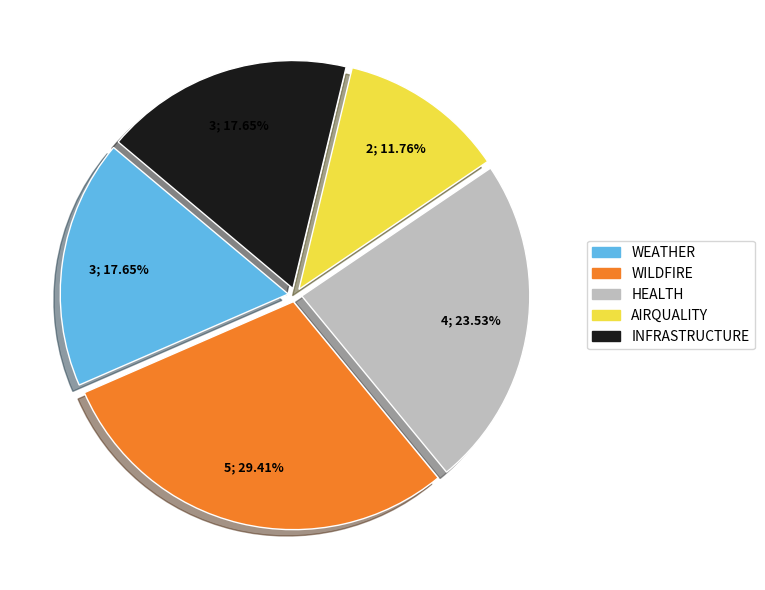

Approximately how many times larger is the value at HEALTH compared to WILDFIRE?

0.8